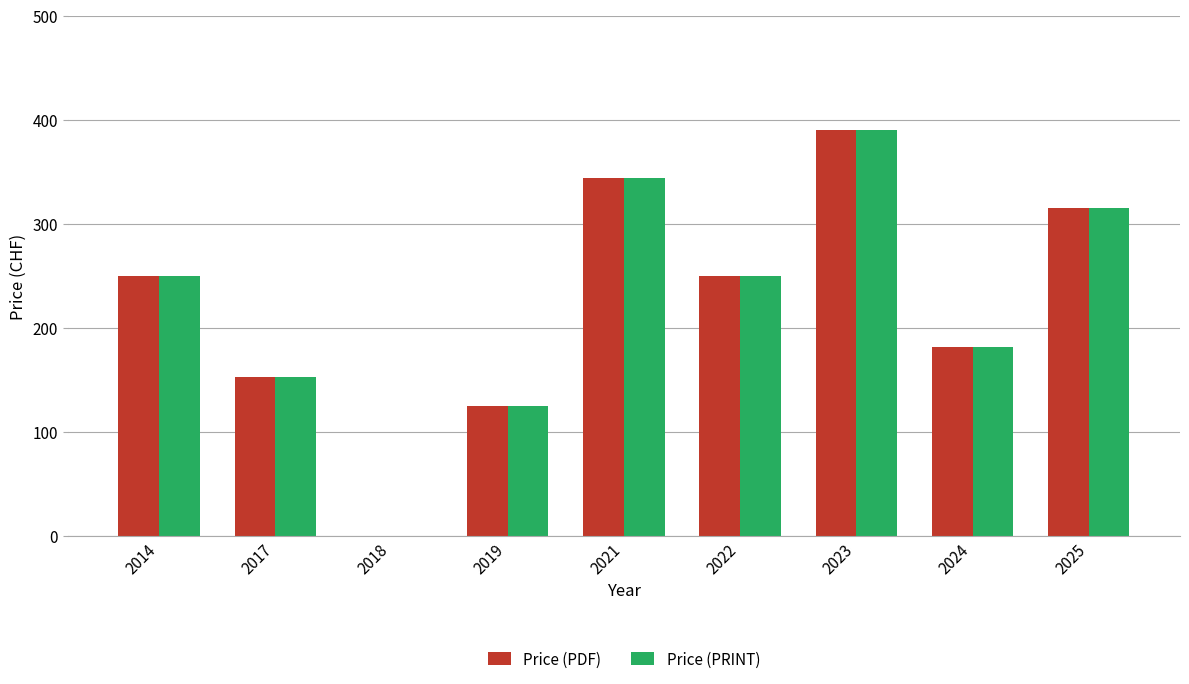

Which category has the highest value in the Price (PDF) series?

2023